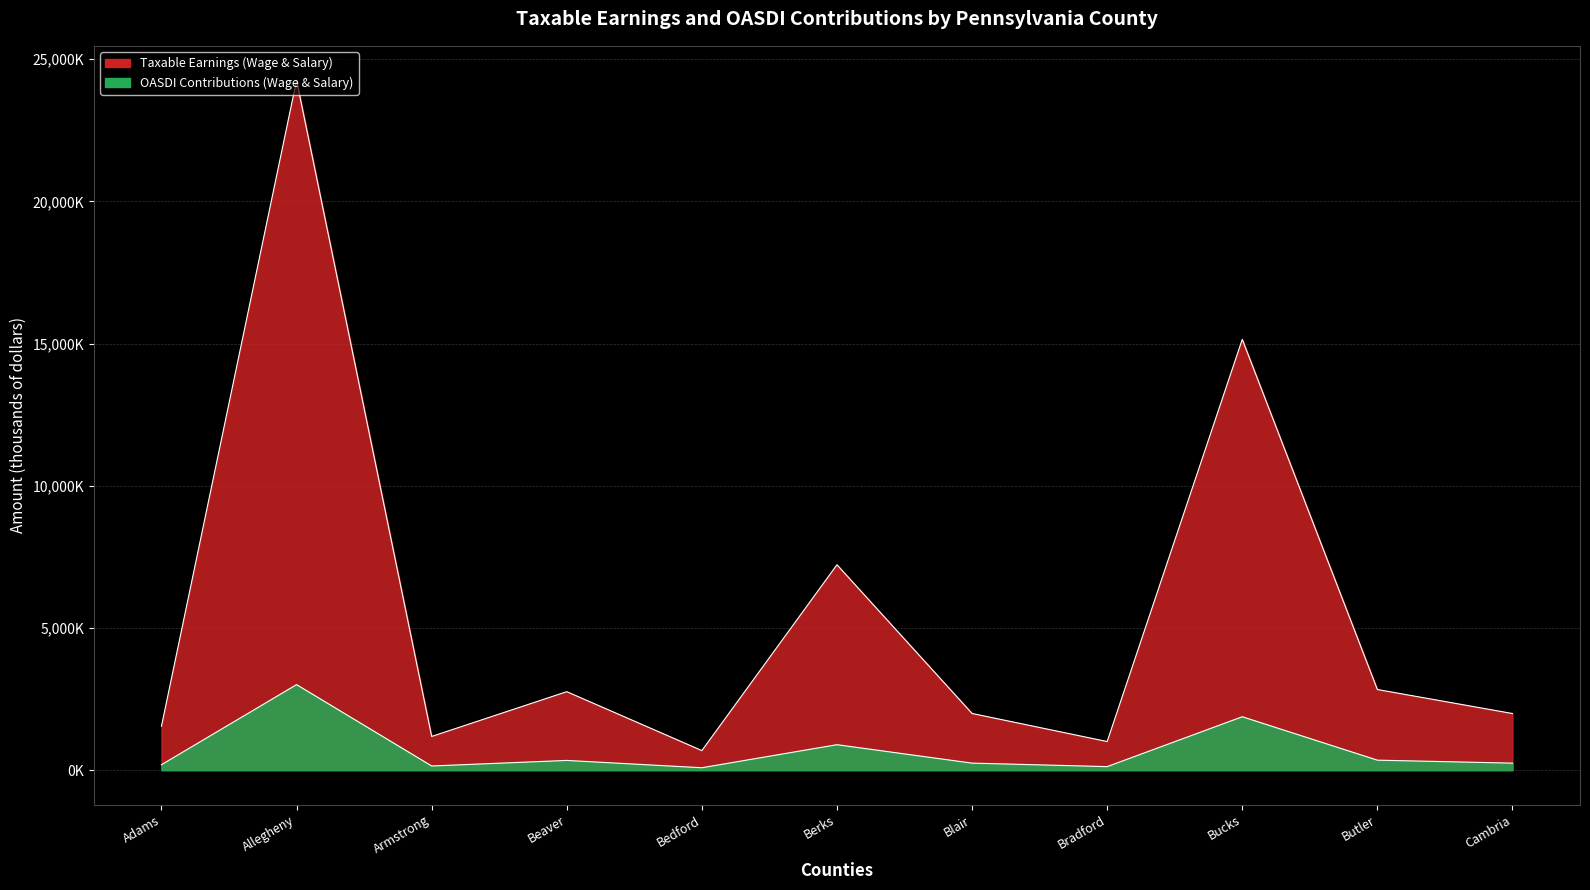

At which label does OASDI Contributions (Wage & Salary) first exceed 247203?

Allegheny